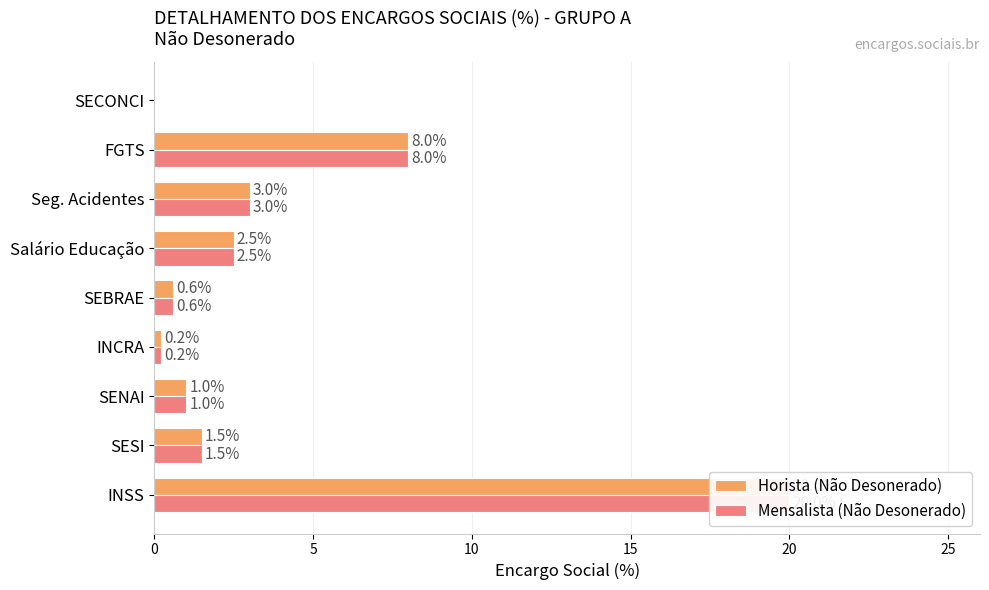

What is the greatest value displayed?

20.0